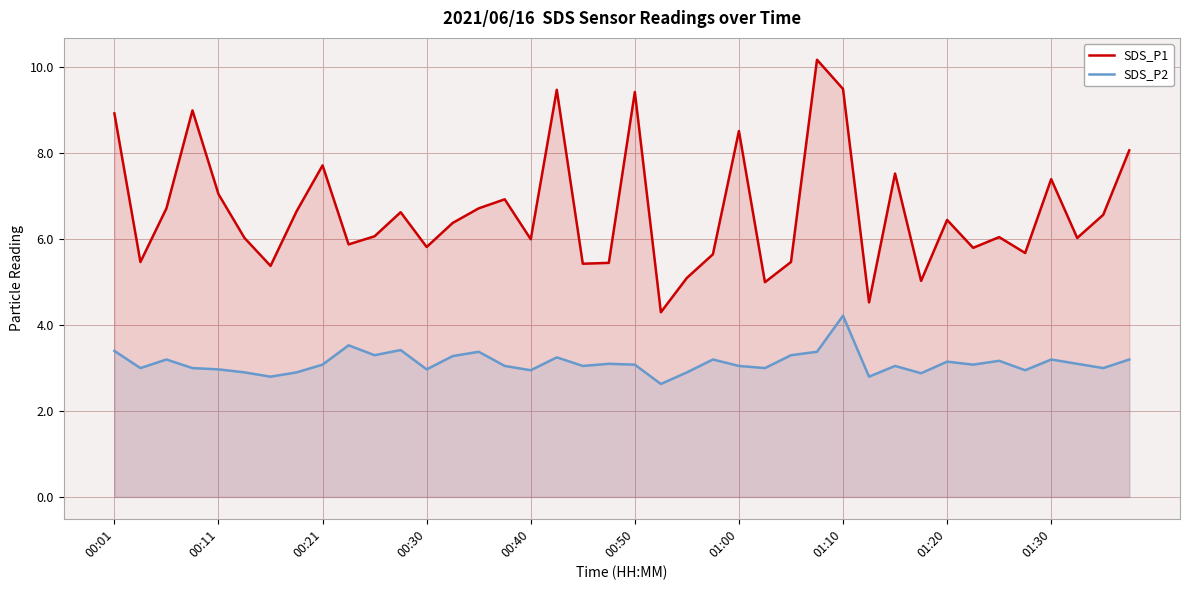

What position from the right is 31?

9